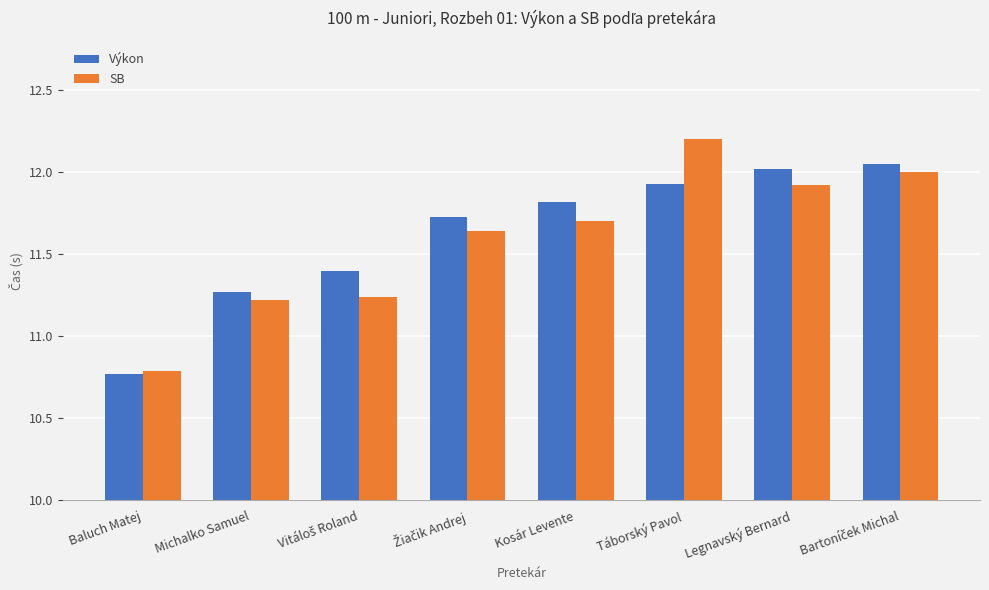

List the series in order of their peak value, highest first.

SB, Výkon